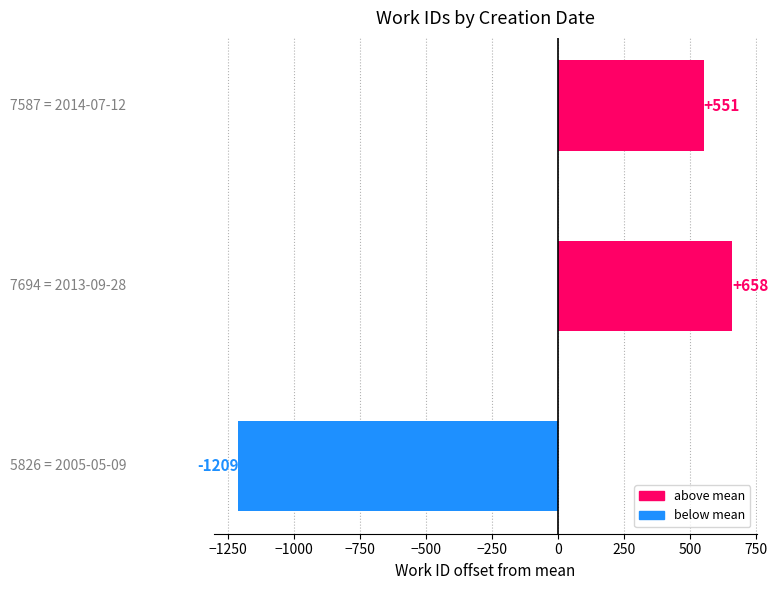

How many distinct data groups are displayed?

1